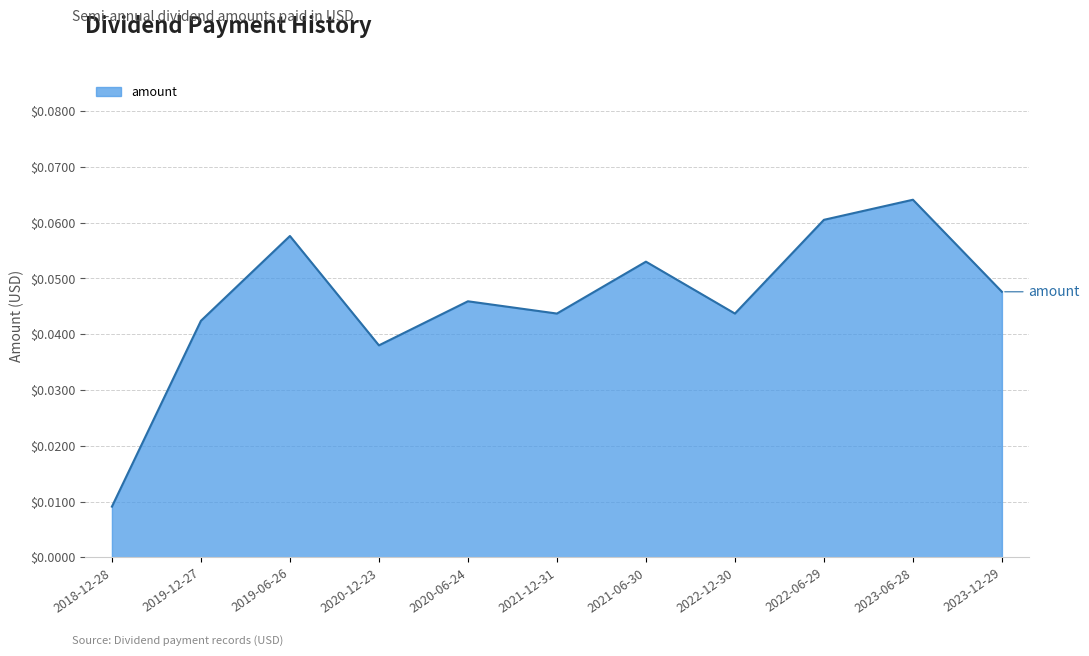

Which label corresponds to the largest value in the chart?

2023-06-28